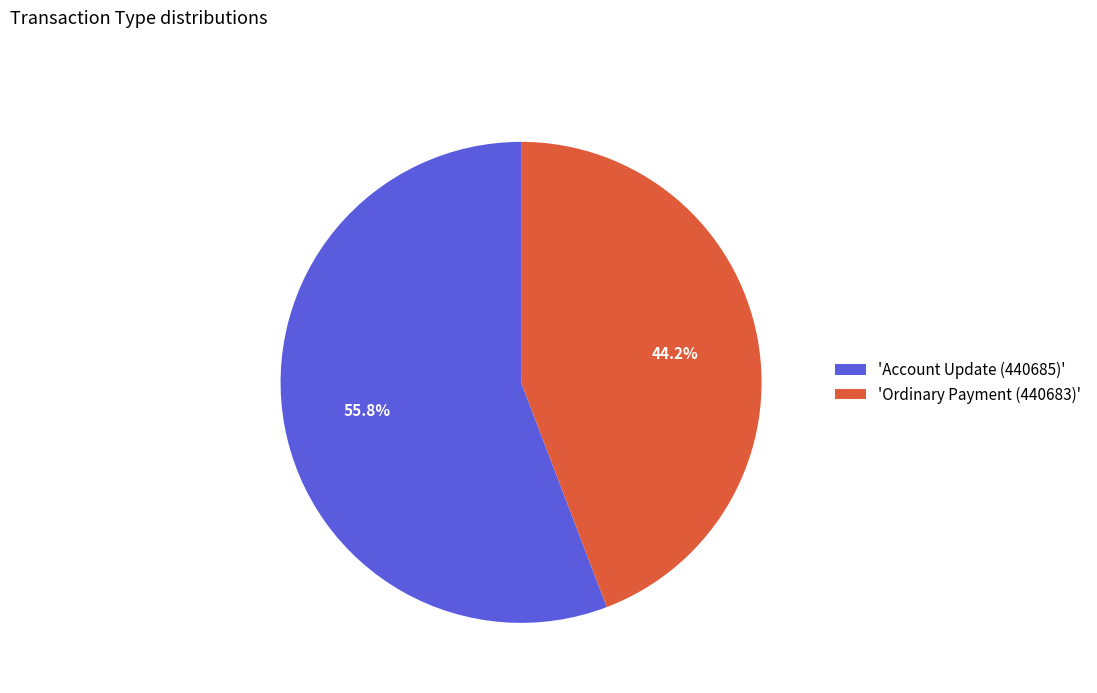

To the nearest percent, what is the average slice percentage?

50%